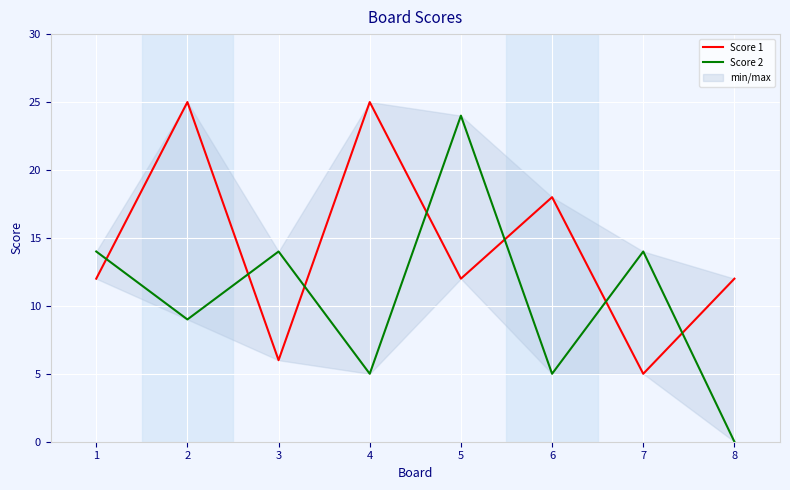

How many categories are shown in the chart?

8